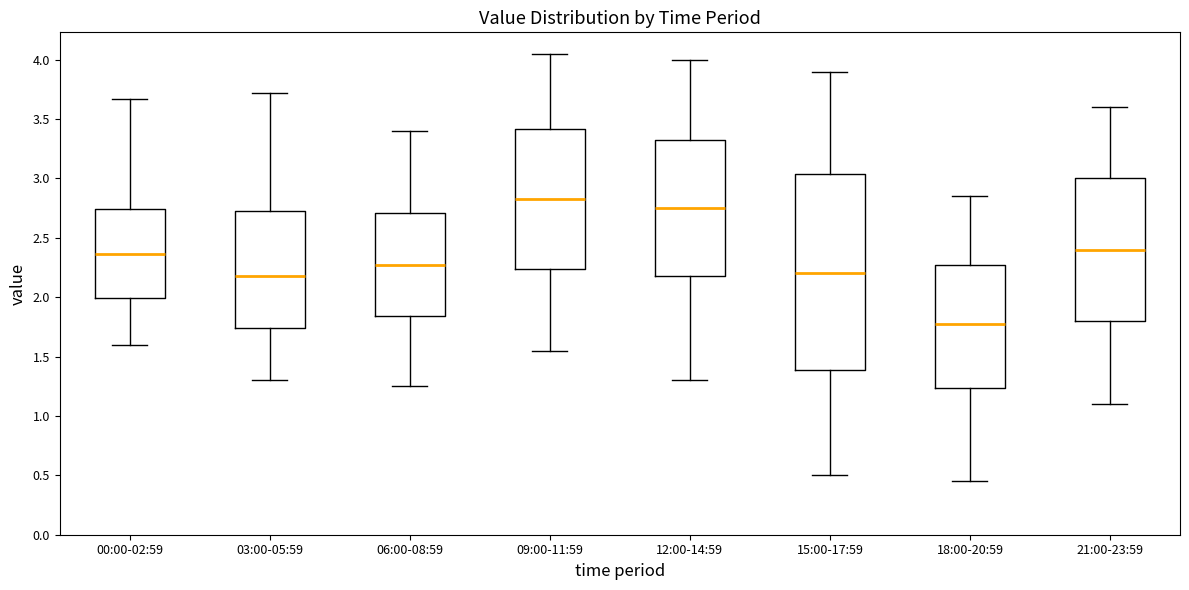

Reading left to right, transcribe this box plot: for each box, give where its median line is, the range the box spans, and where its two whiskers end, as read against the y-axis. The values are not printed on the chart, so give them approximately, as read against the axis.

00:00-02:59: median 2.35, box 2.00 to 2.75, whiskers 1.60 to 3.65
03:00-05:59: median 2.20, box 1.75 to 2.75, whiskers 1.30 to 3.70
06:00-08:59: median 2.30, box 1.85 to 2.70, whiskers 1.25 to 3.40
09:00-11:59: median 2.85, box 2.25 to 3.40, whiskers 1.55 to 4.05
12:00-14:59: median 2.75, box 2.20 to 3.35, whiskers 1.30 to 4.00
15:00-17:59: median 2.20, box 1.40 to 3.05, whiskers 0.50 to 3.90
18:00-20:59: median 1.80, box 1.25 to 2.30, whiskers 0.45 to 2.85
21:00-23:59: median 2.40, box 1.80 to 3.00, whiskers 1.10 to 3.60